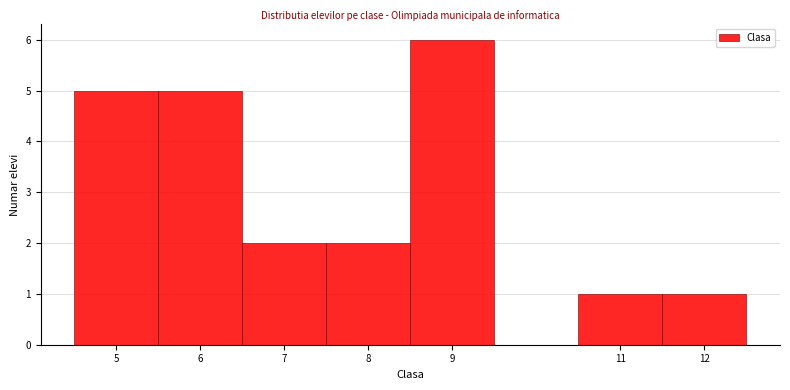

Which range on the x-axis has the tallest bar?

8.5 to 9.5